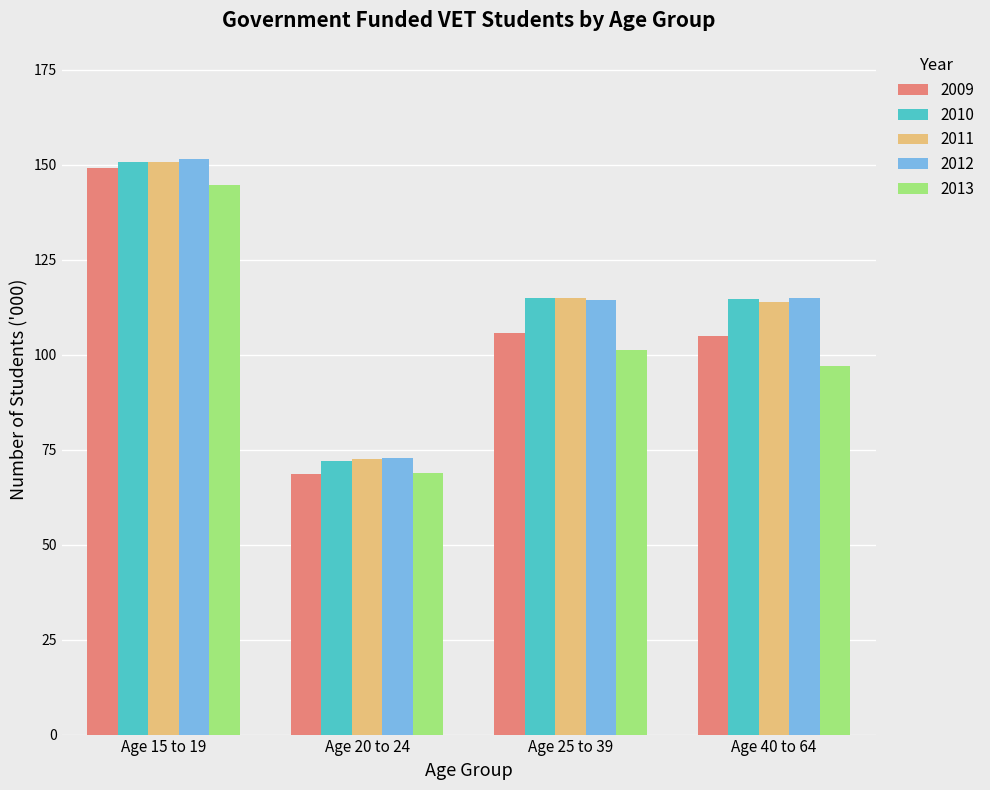

What are all the series names shown in the legend?

2009, 2010, 2011, 2012, 2013